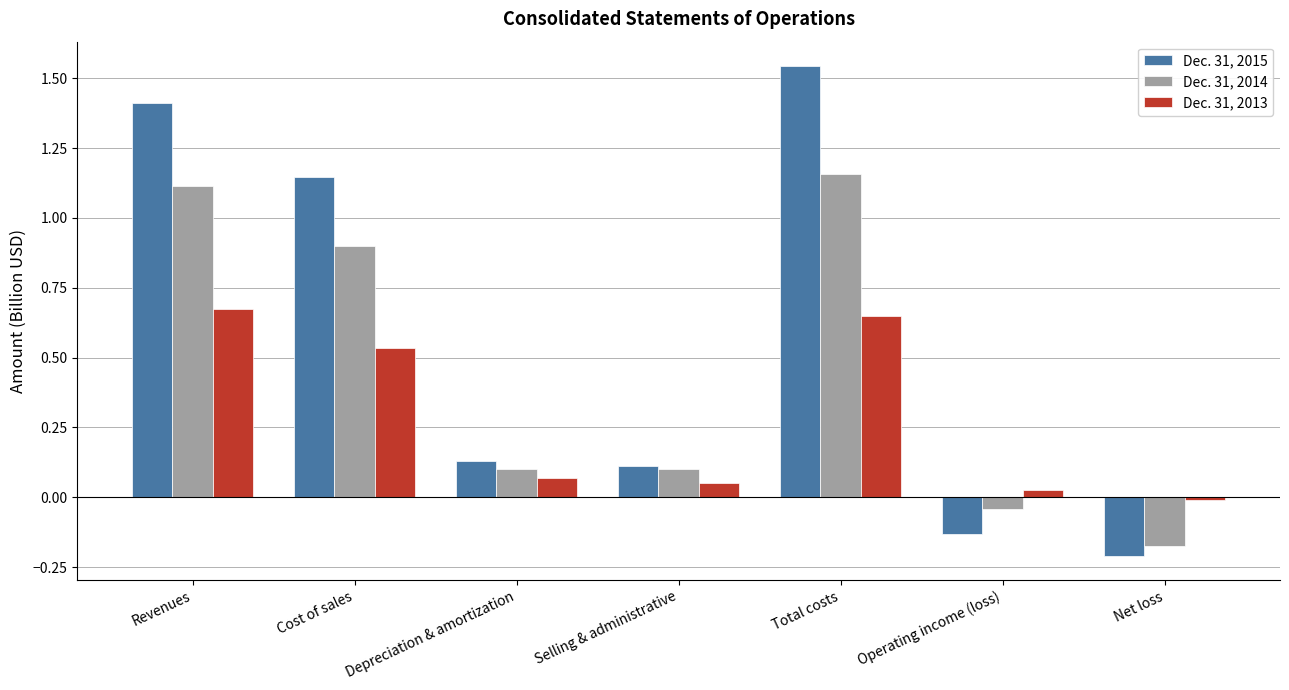

What is the difference between the maximum and minimum values in the Dec. 31, 2015 series?

1.8